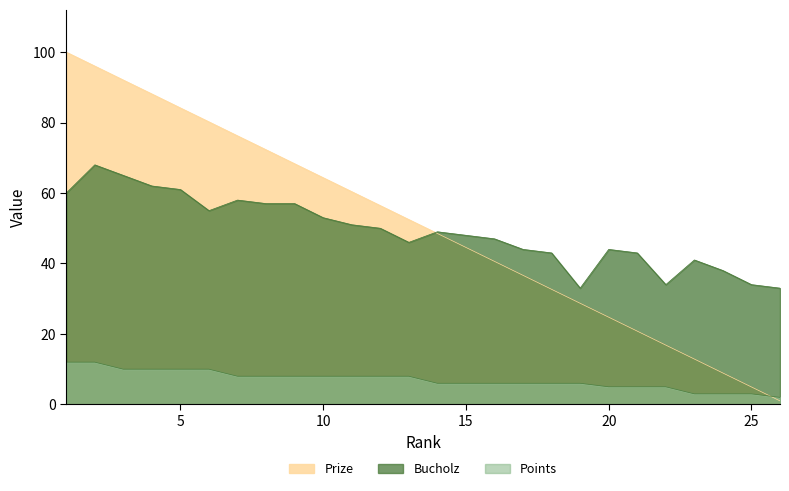

Where is Points nearest to the value 7?

7